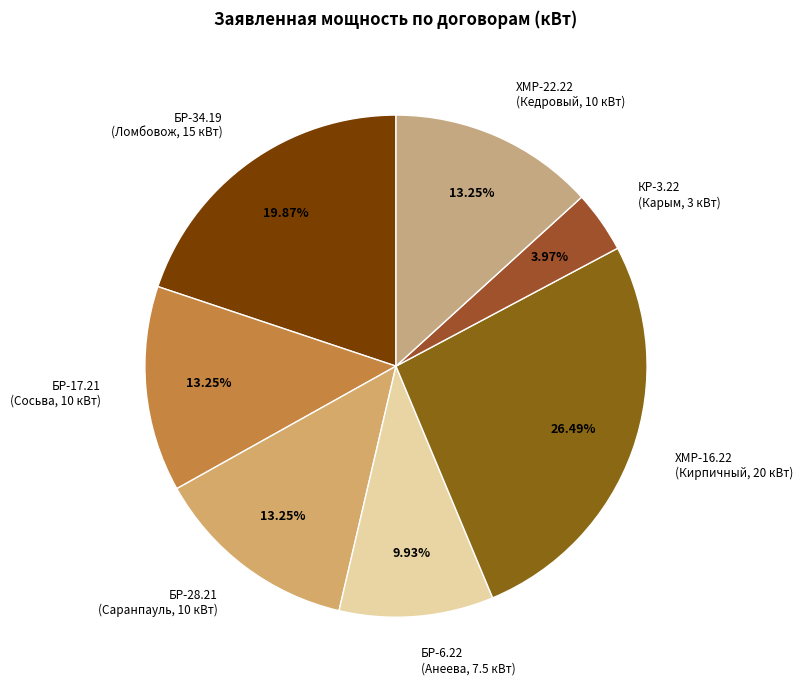

Is there a majority slice in this chart?

No